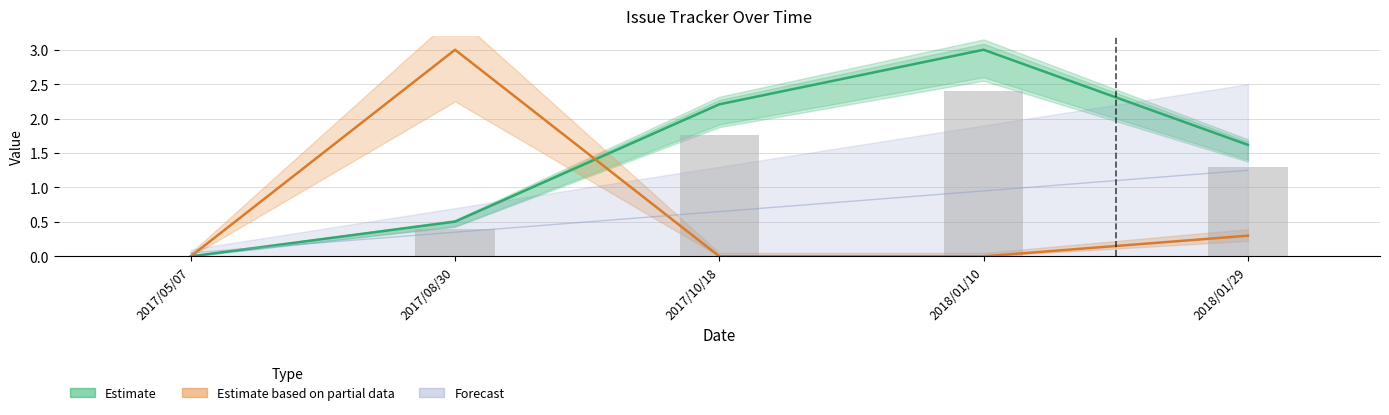

Between 2017/05/07 and 2018/01/10, which is larger?

2018/01/10